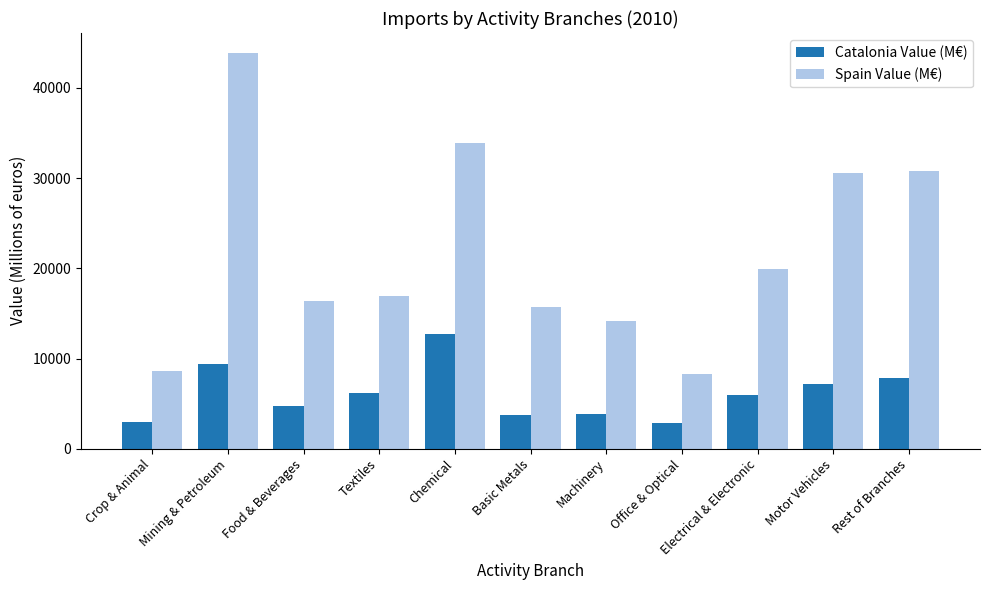

Does the chart contain any negative values?

No